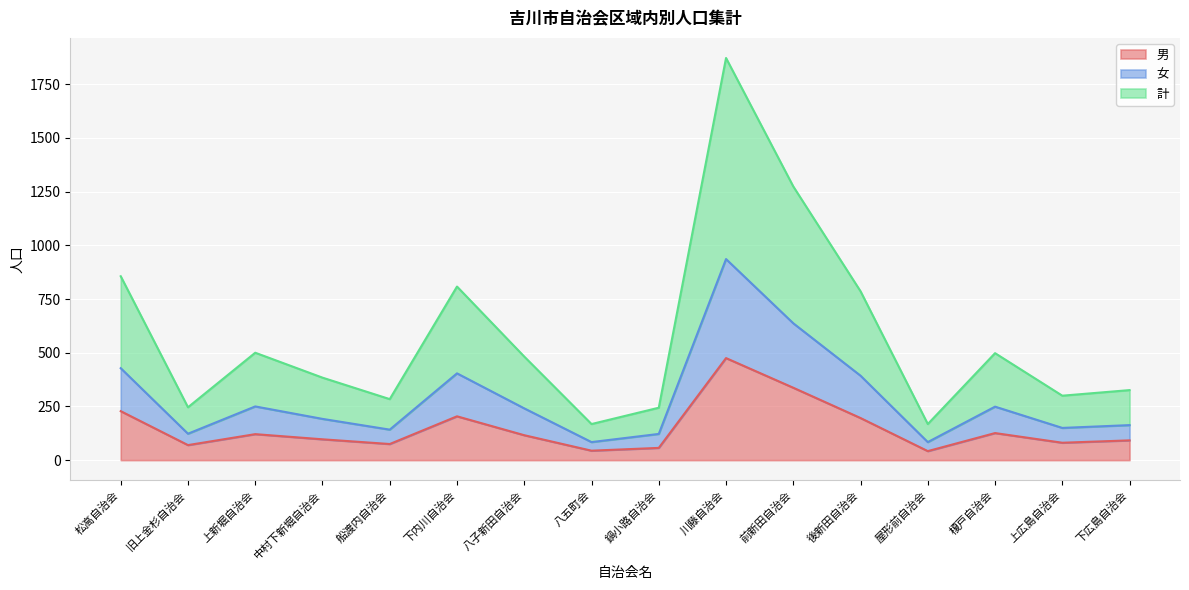

What is the maximum value for 男?

475